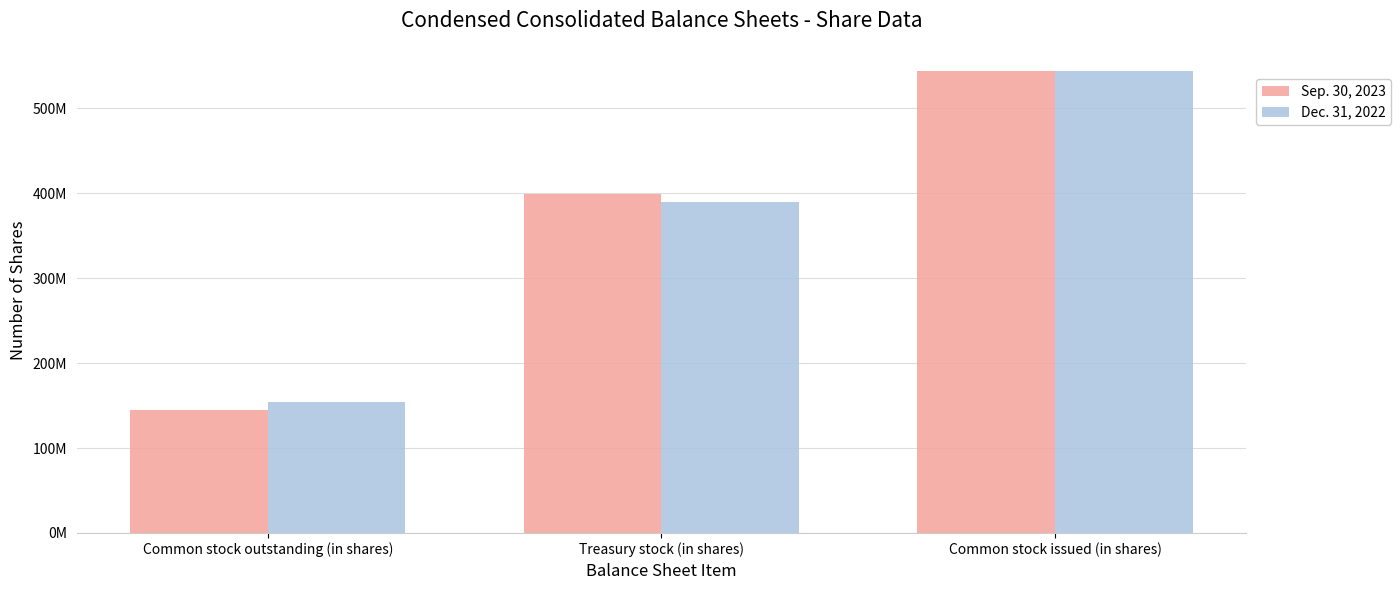

Does the chart contain stacked bars?

No